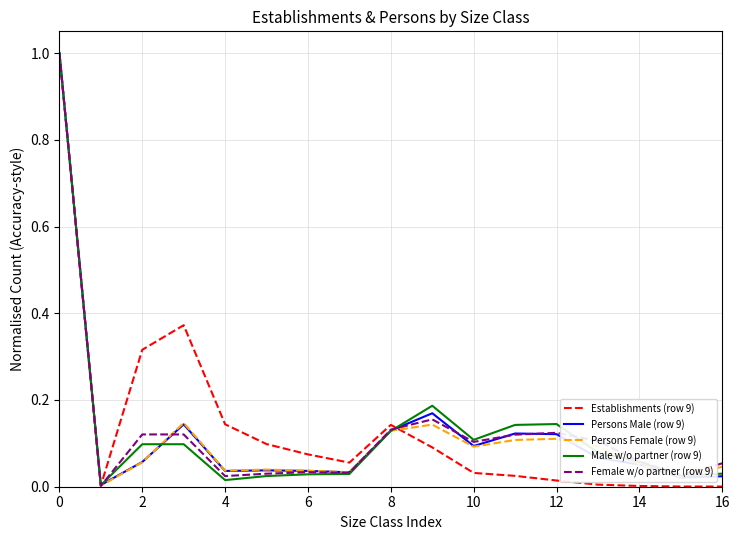

Which series has the largest range (max minus min)?

Establishments (row 9)